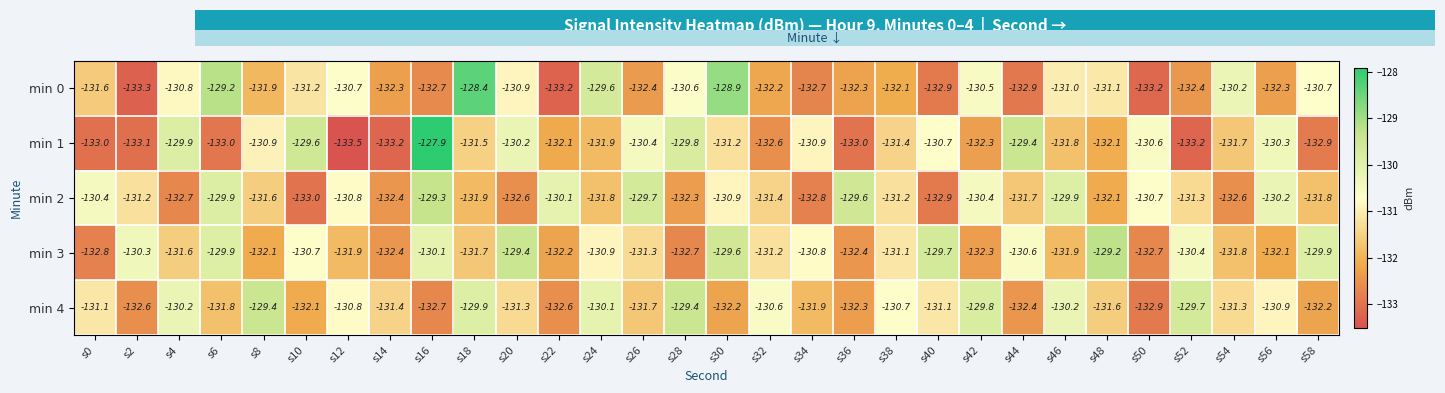

What is the sum of all min 3 values?

-3935.7